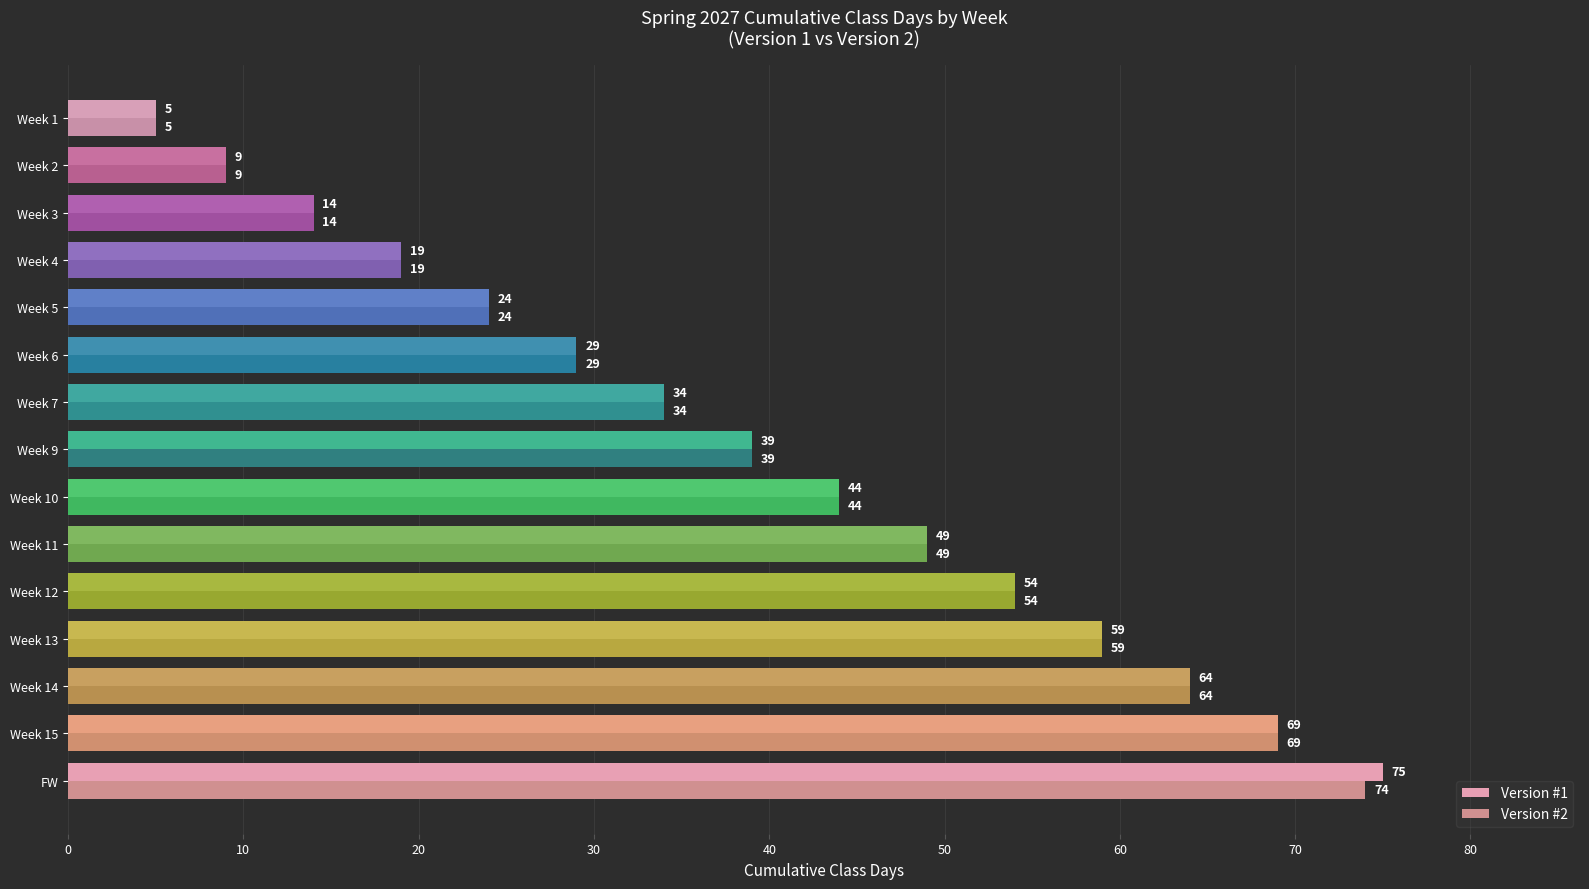

What is the maximum value for Version #2?

74